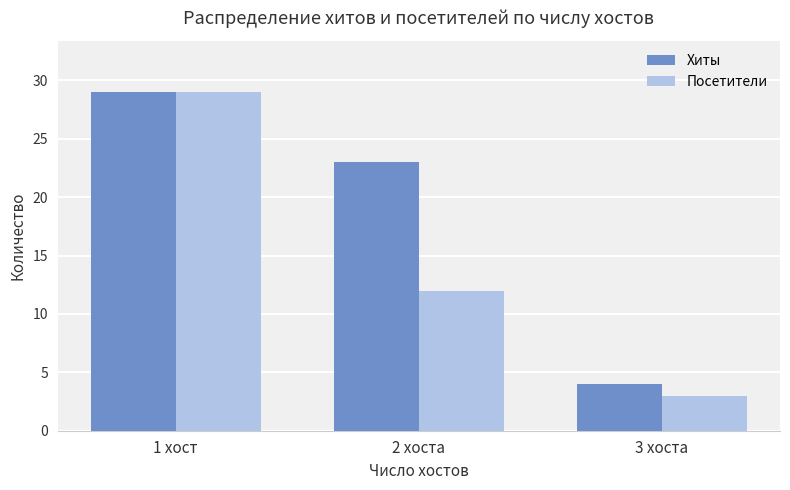

At which category is the sum across all series the highest?

1 хост